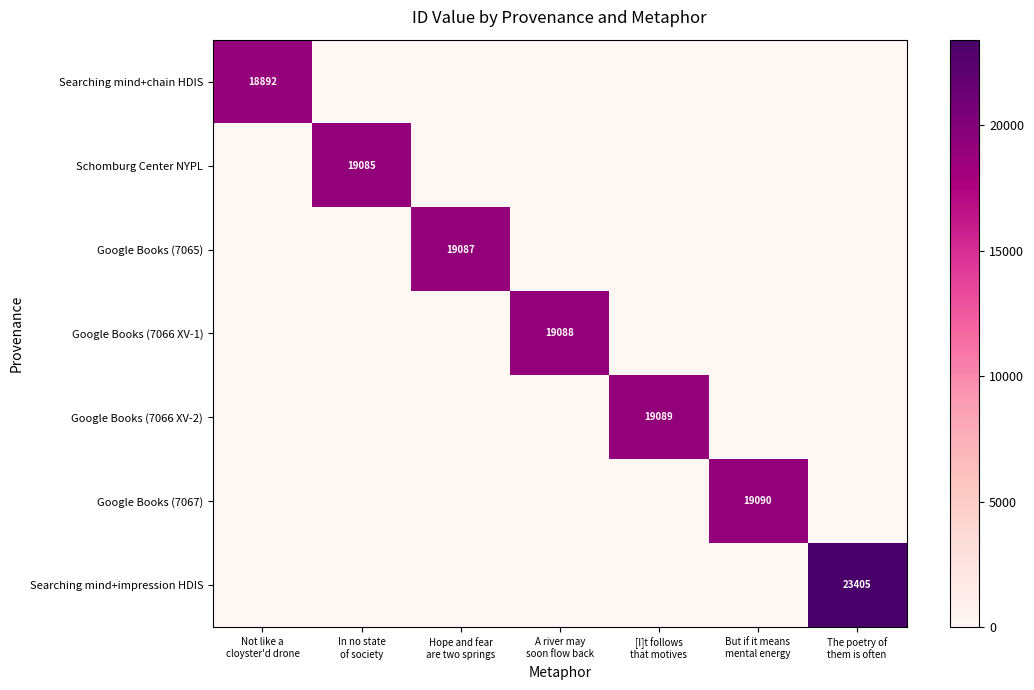

The Google Books (7066 XV-1) series shows 26270 at A river may soon flow back. True or false?

False